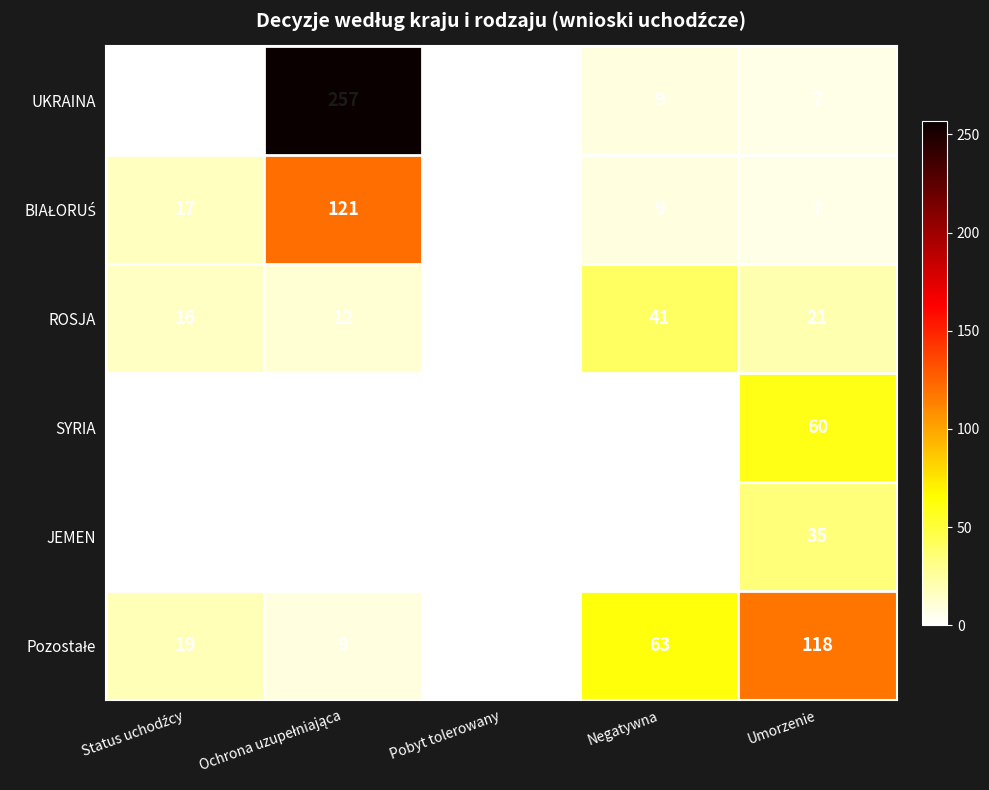

Is it true that ROSJA equals 12 at Umorzenie?

False